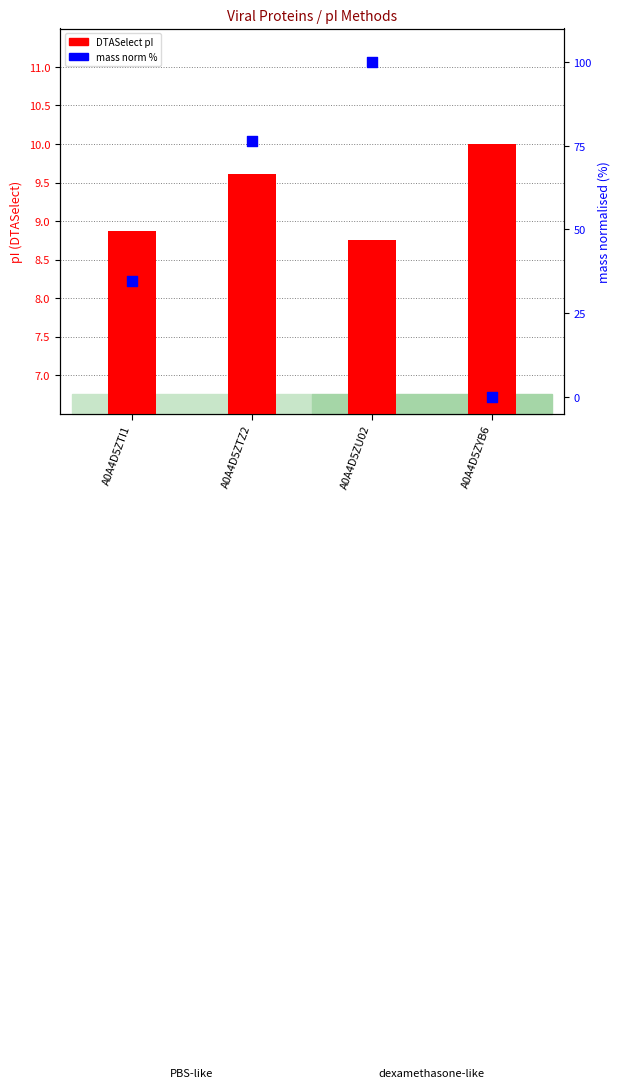

Which series reaches the minimum Y coordinate?

mass (norm %)